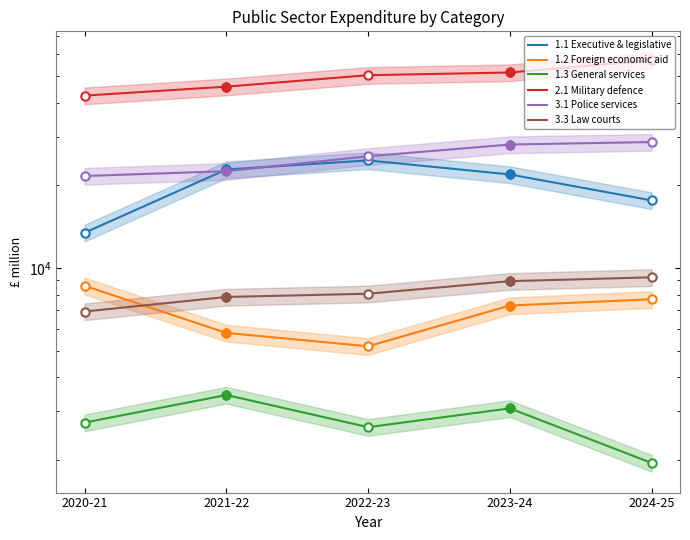

Which category has the highest value across all series?

2024-25